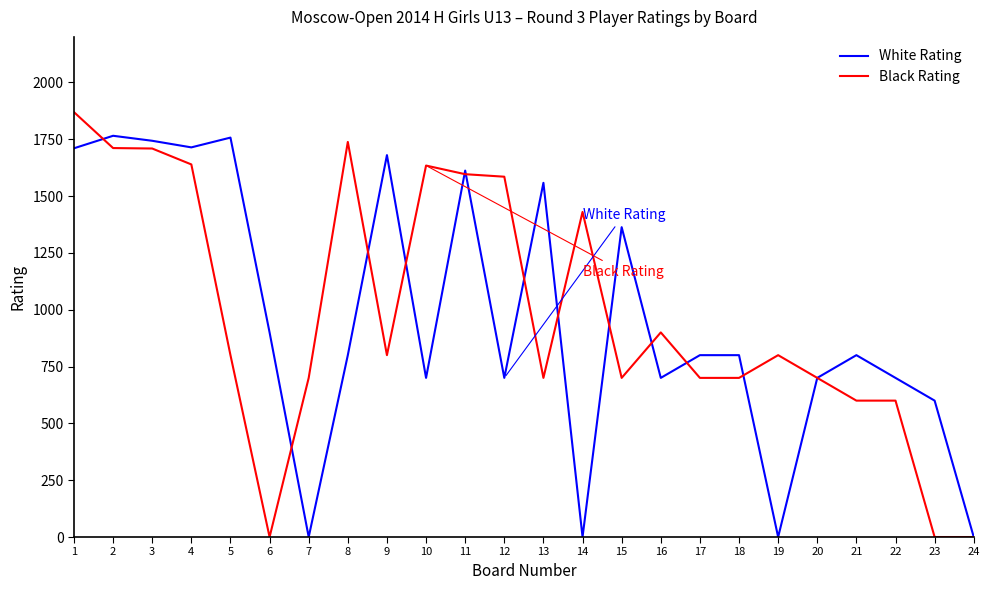

Which series has the largest total across all categories?

Black Rating